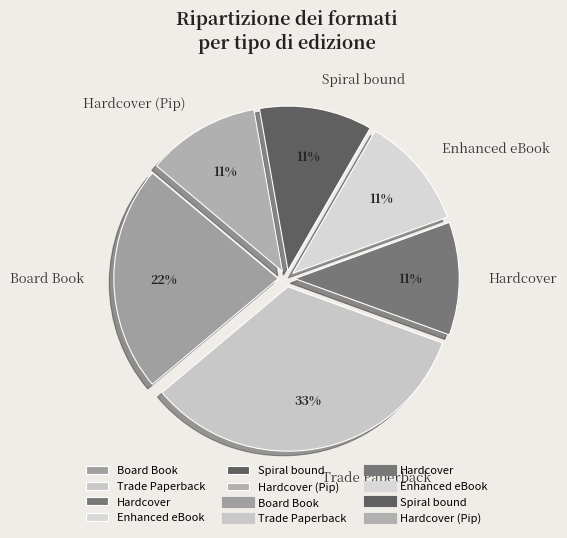

The Trade Paperback slice represents 24% of the pie. True or false?

False